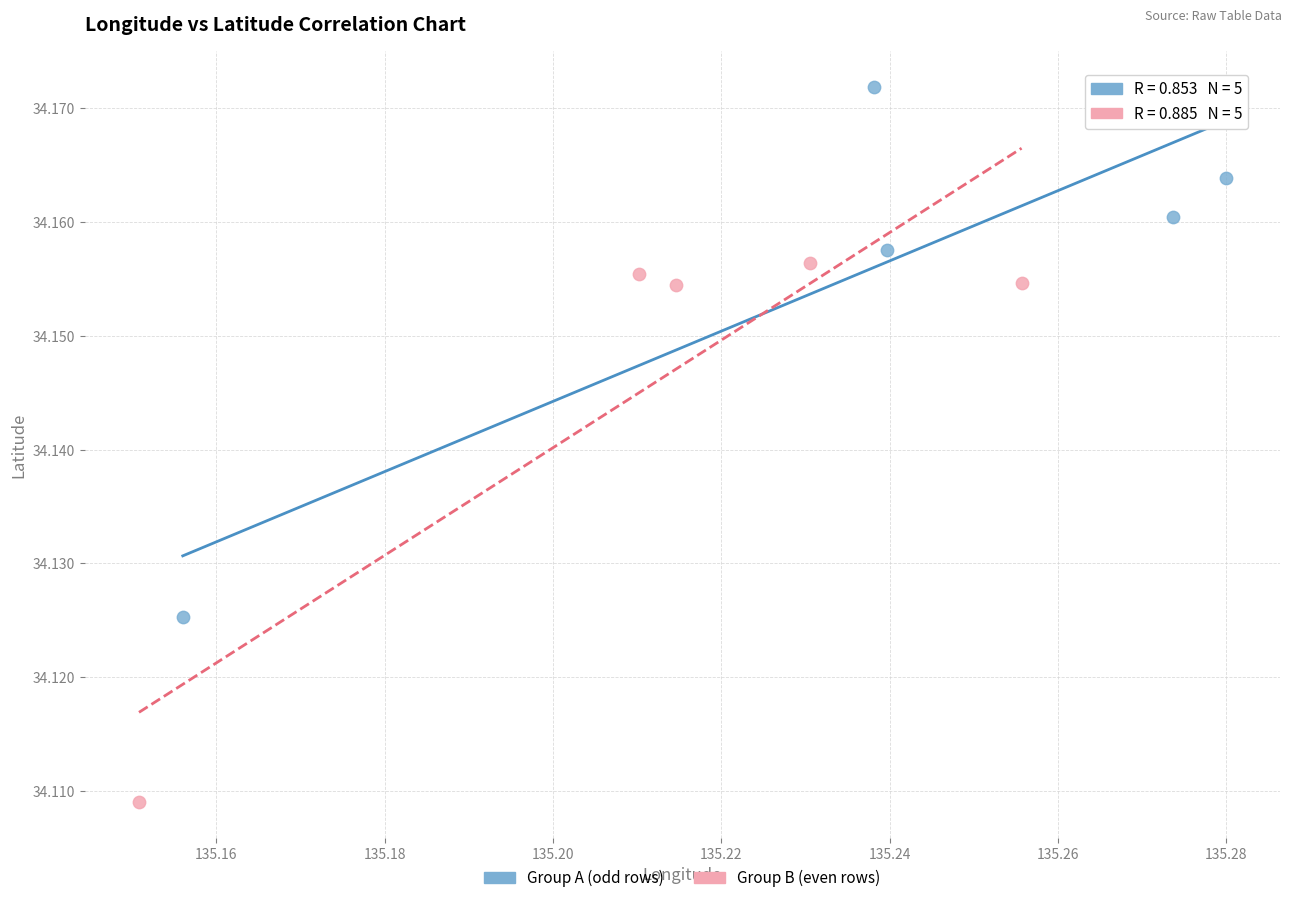

Which series has the widest spread of Y values?

Group B (even rows)